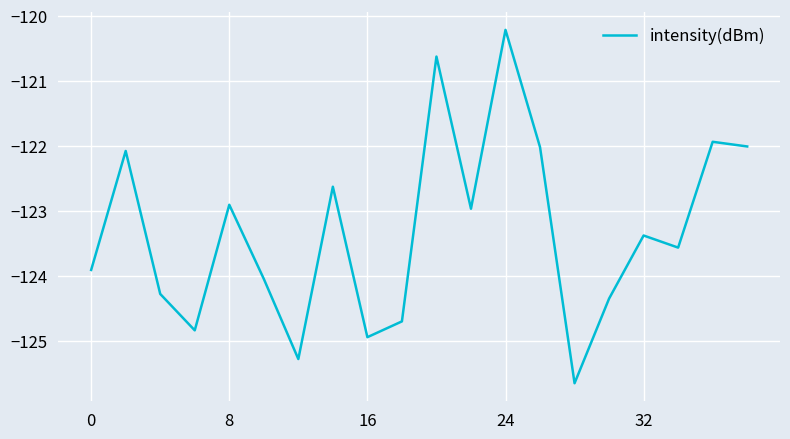

What is the smallest value displayed?

-125.7